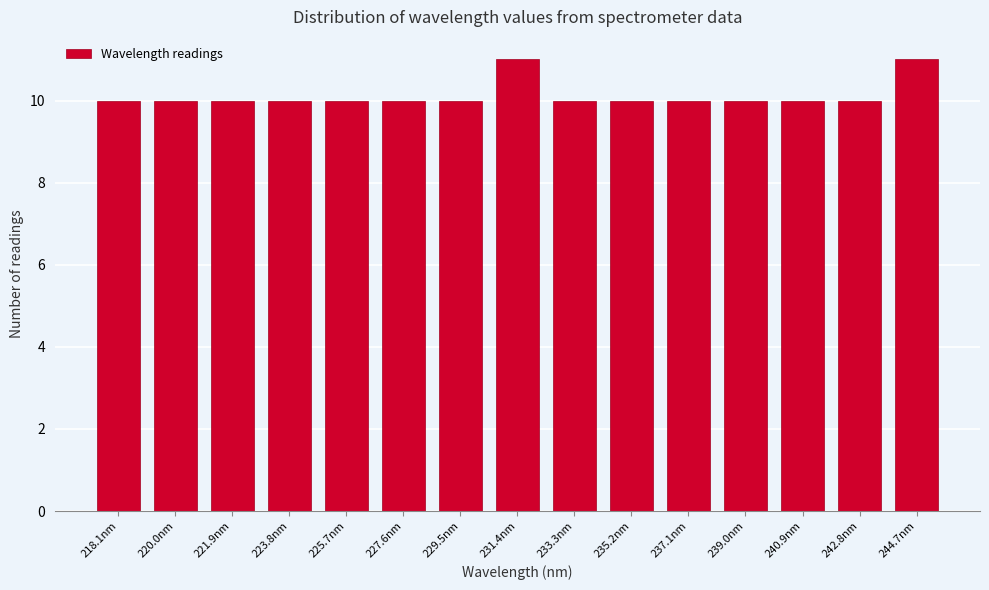

Reading right to left, list all the values displayed in this chart.

244.7nm=11	242.8nm=10	240.9nm=10	239.0nm=10	237.1nm=10	235.2nm=10	233.3nm=10	231.4nm=11	229.5nm=10	227.6nm=10	225.7nm=10	223.8nm=10	221.9nm=10	220.0nm=10	218.1nm=10